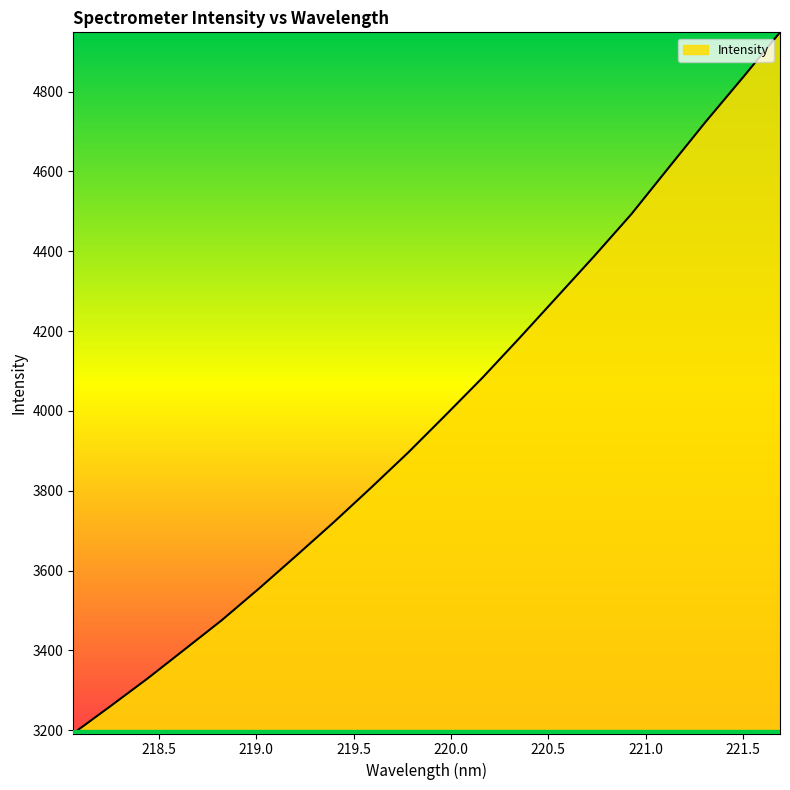

What is the smallest value displayed?

3191.8